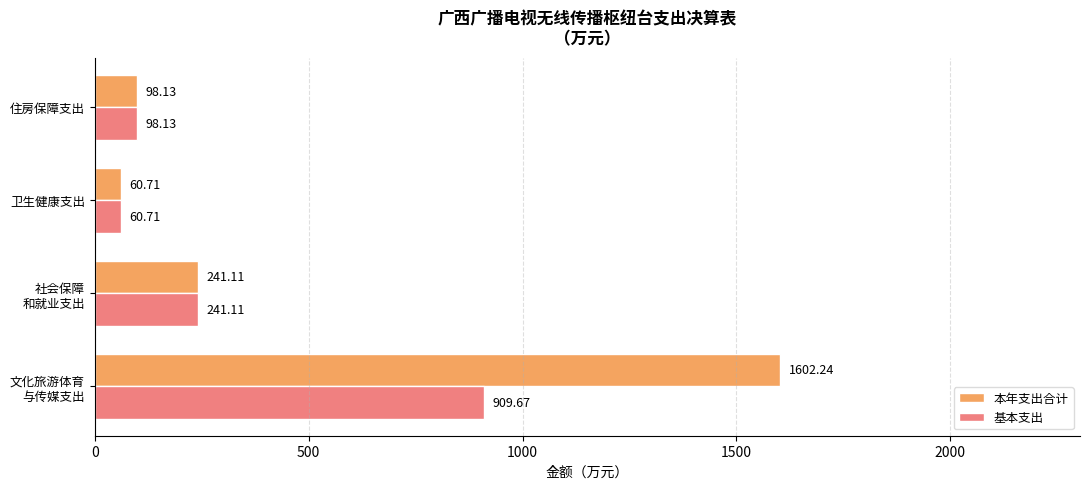

At which label is 基本支出 closest to 485?

社会保障
和就业支出